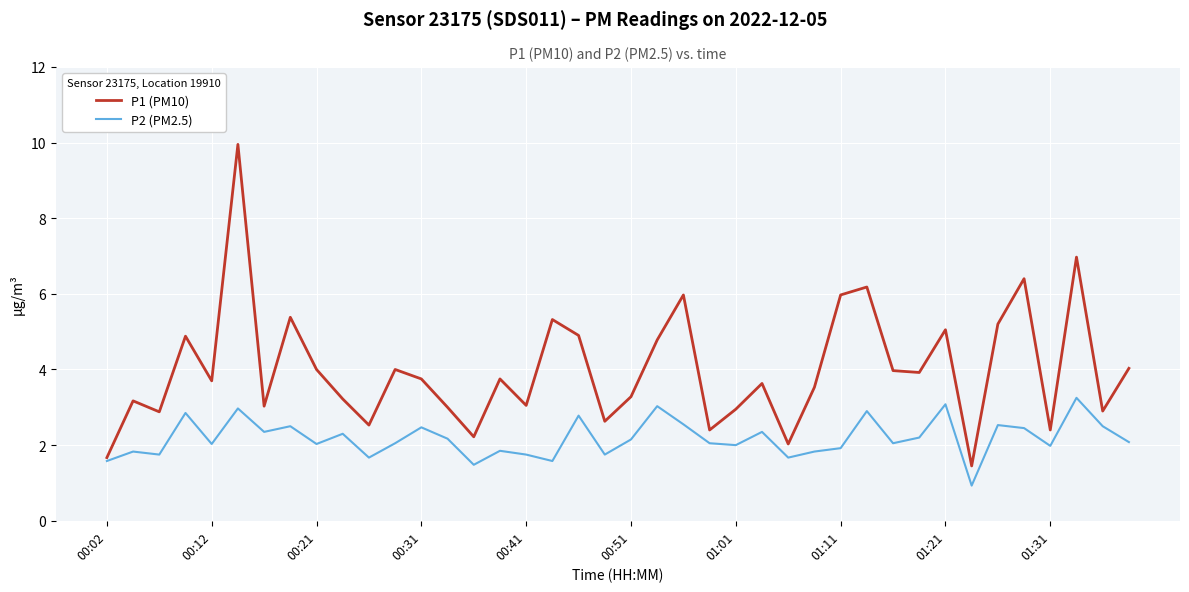

What is the minimum value for P2 (PM2.5)?

0.9